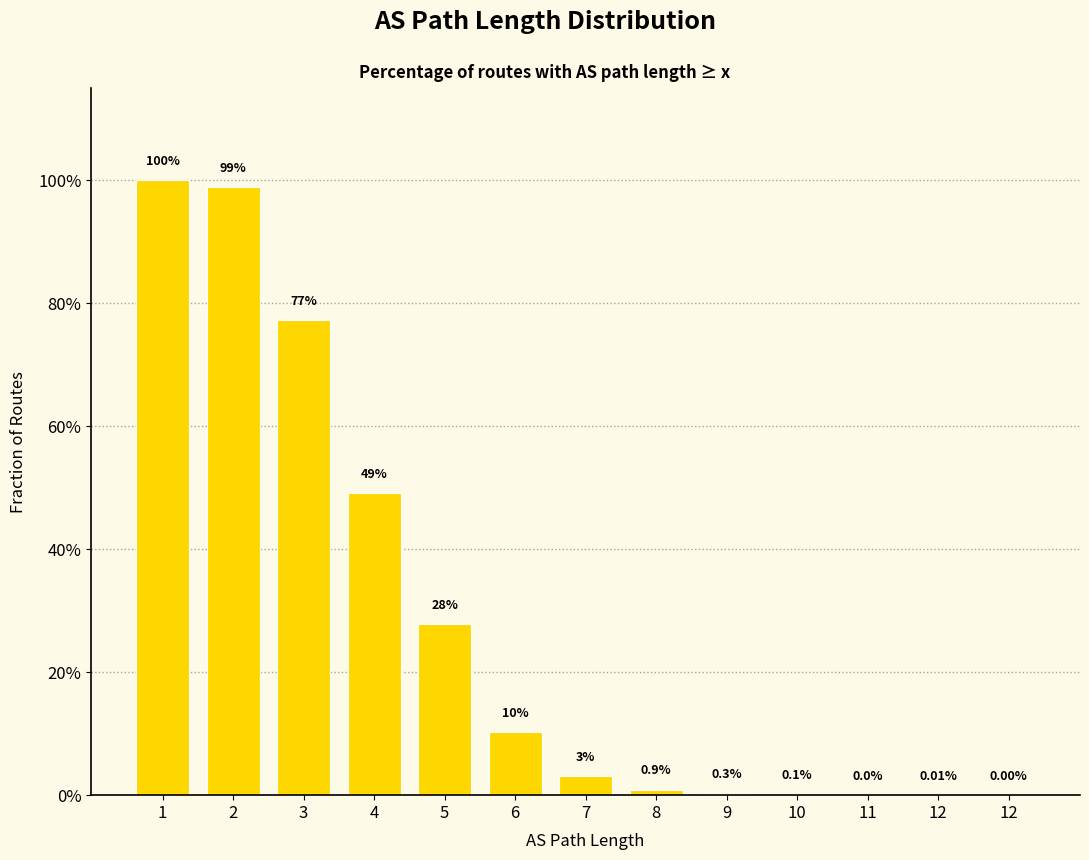

Reading left to right, extract all data points from this chart.

1=1.0	2=1.0	3=0.8	4=0.5	5=0.3	6=0.1	7=0.0	8=0.0	9=0.0	10=0.0	11=0.0	12=0.0	12=0.0